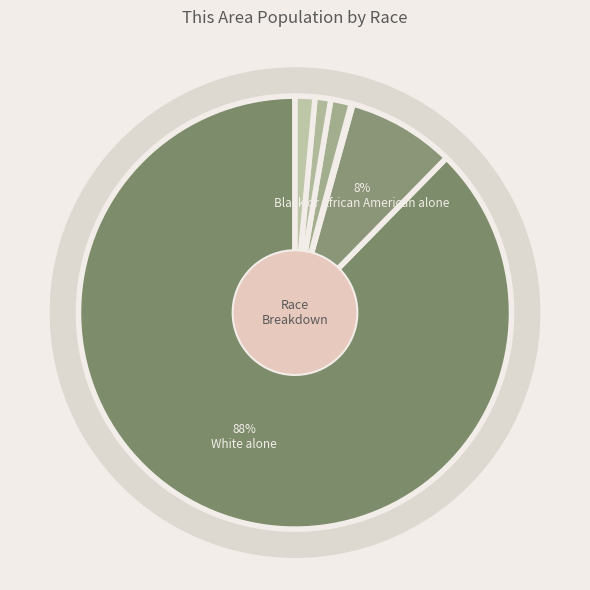

What portion of the pie excludes White alone?

12.3%